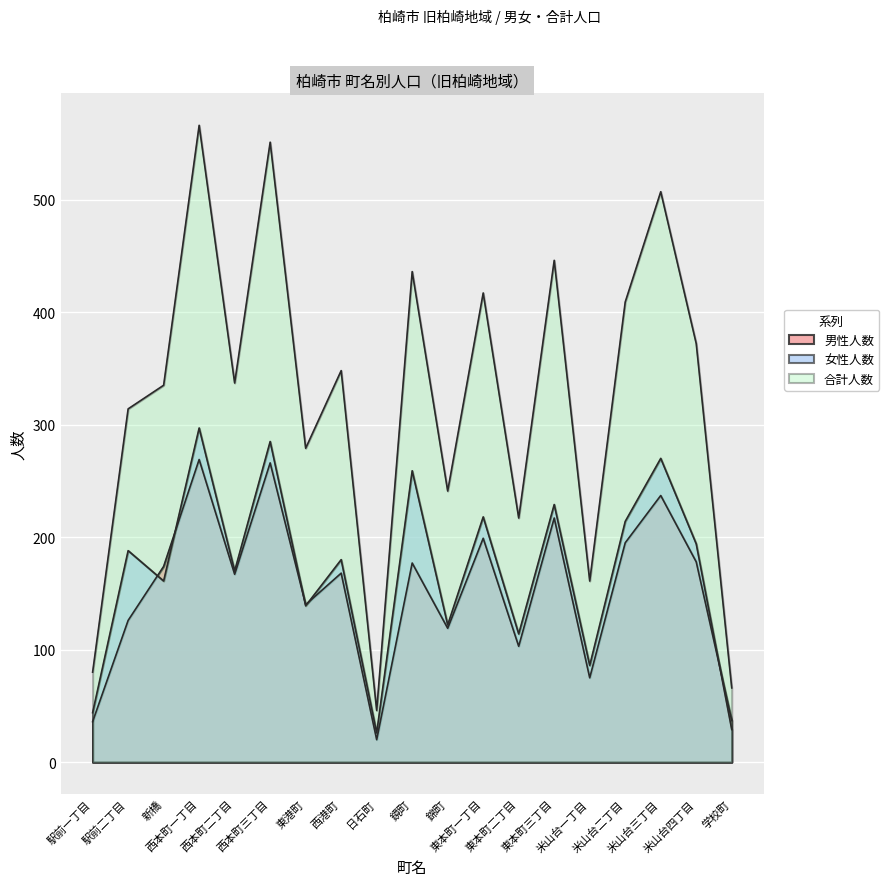

What is the approximate value of 合計人数 at 鏡町?

436